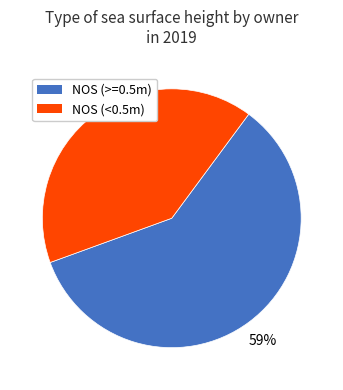

To the nearest percent, what is the average slice percentage?

50%